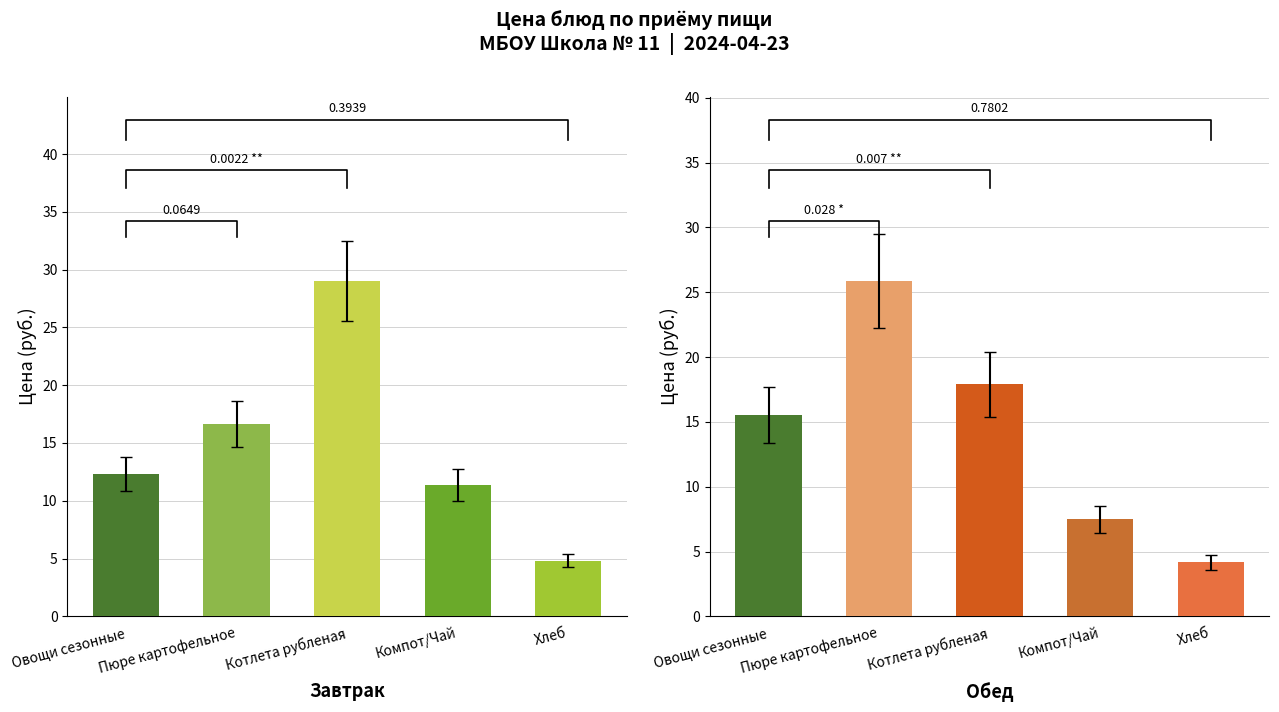

At which label does Обед reach its minimum?

Хлеб